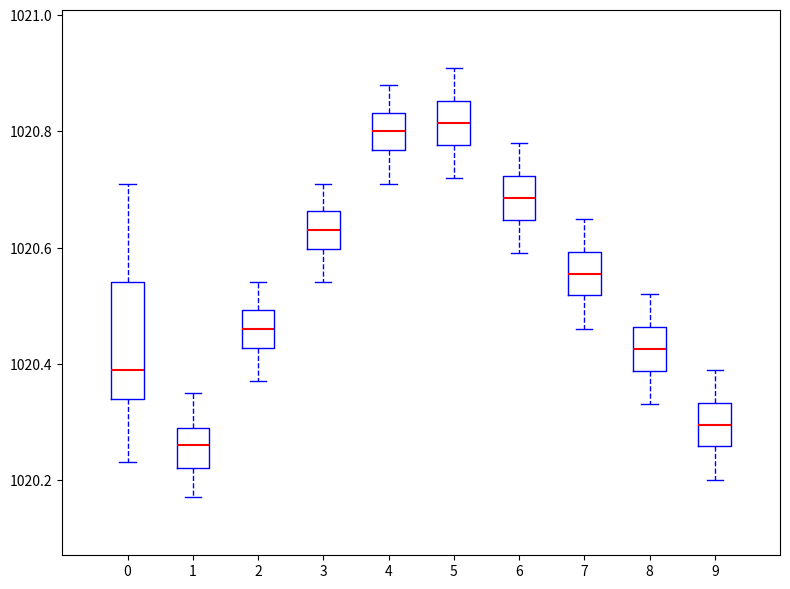

Which box has the lowest median line?

1